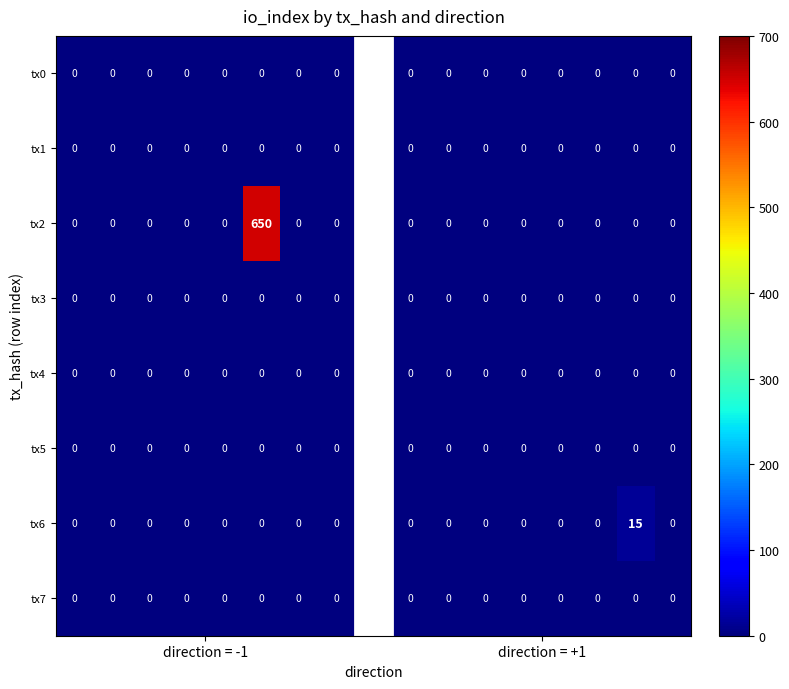

How many series are shown in this chart?

8